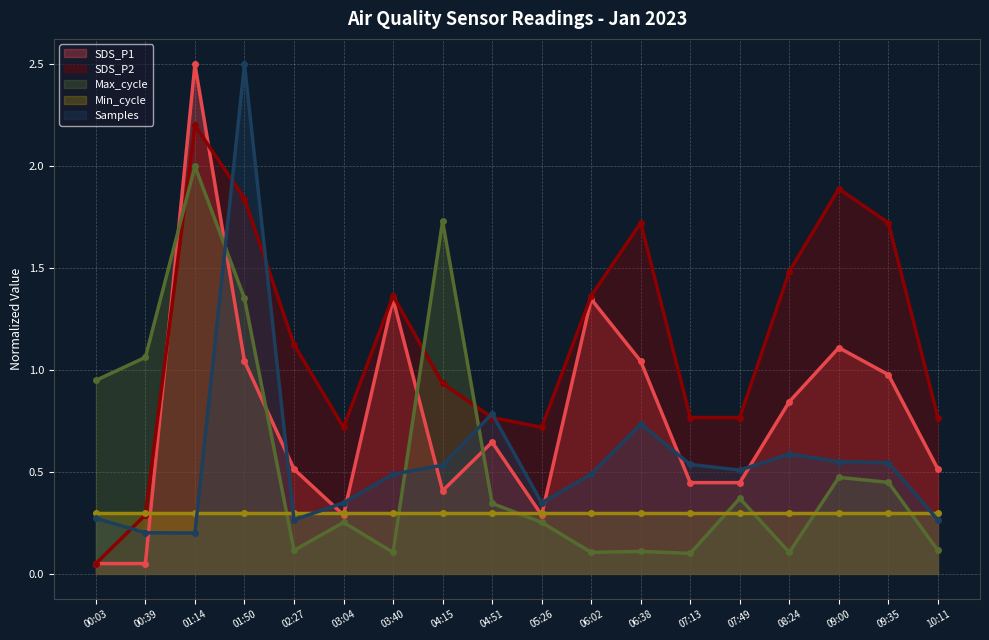

Where is SDS_P2 nearest to the value 1?

04:15